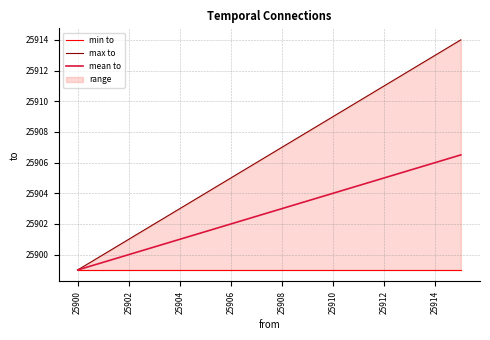

True or false: min to and max to intersect in this chart.

False